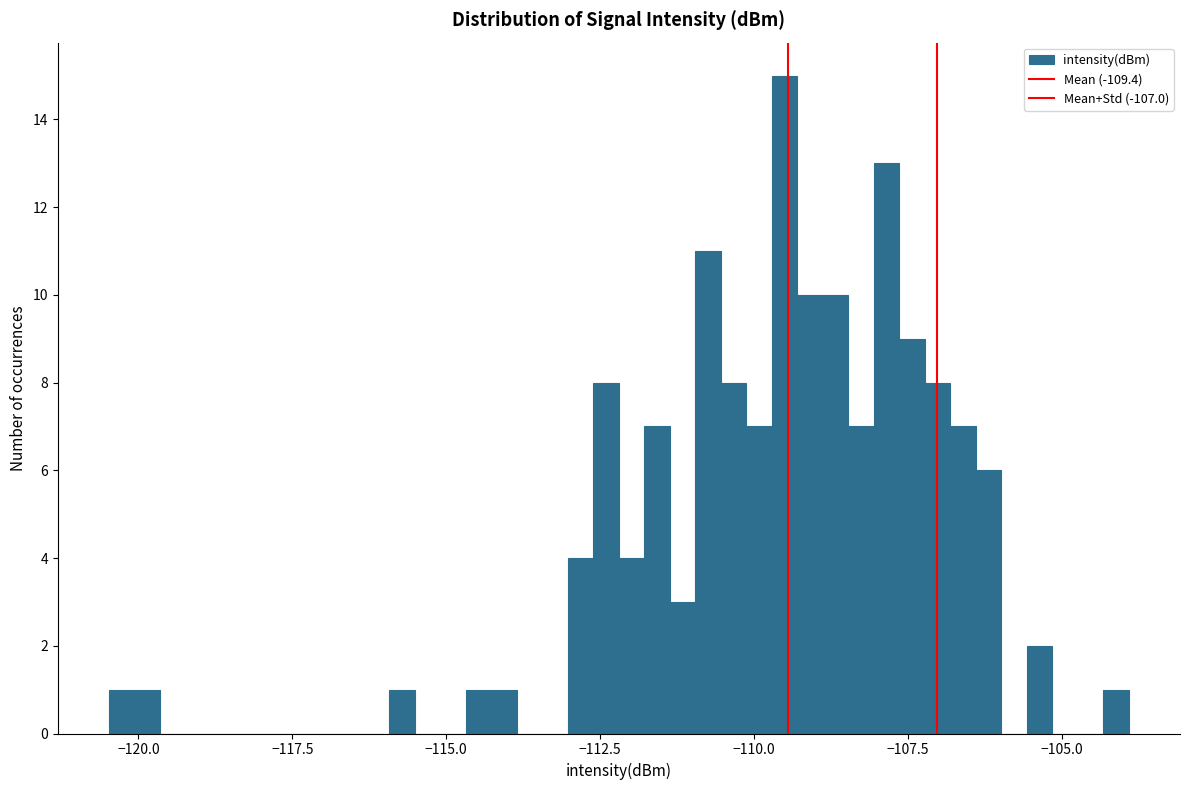

Read against the x-axis, roughly where is the centre of the tallest bar?

-109.5